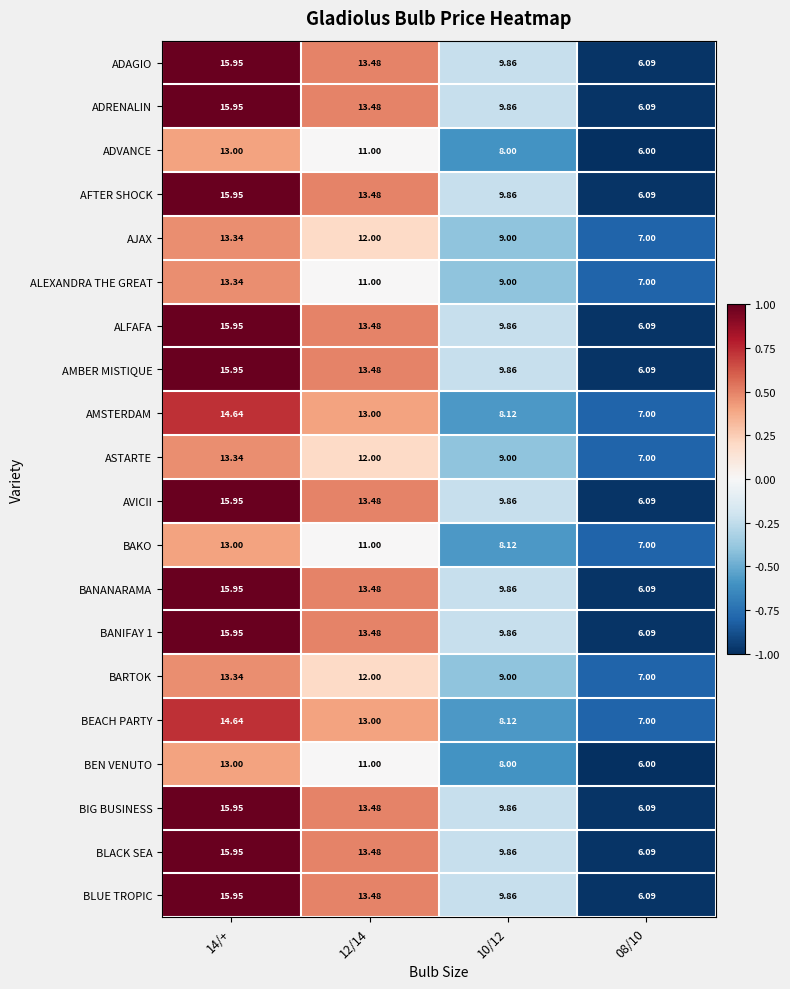

Is the value of ALEXANDRA THE GREAT at 10/12 greater than the value of BLACK SEA at 10/12?

No